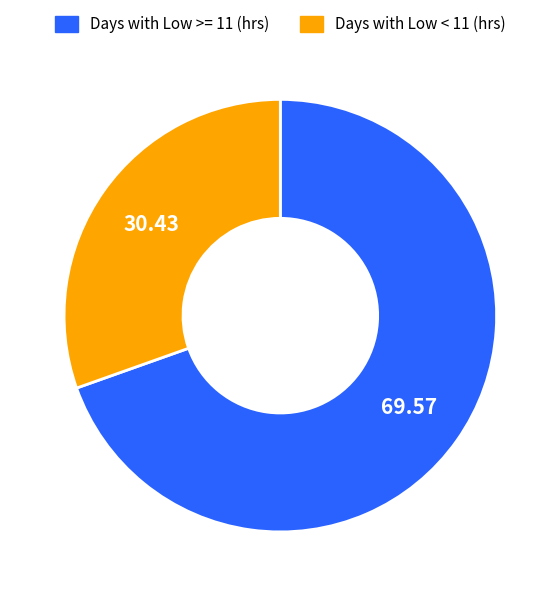

Which has a higher value, Days with Low >= 11 (hrs) or Days with Low < 11 (hrs)?

Days with Low >= 11 (hrs)